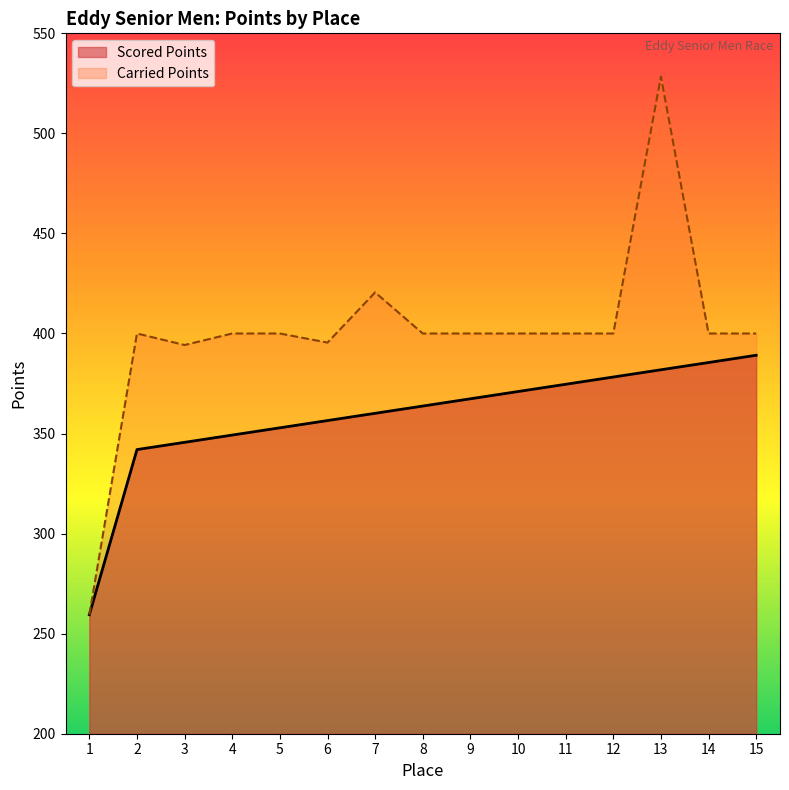

What is the difference between the maximum and minimum values in the Carried Points series?

268.9